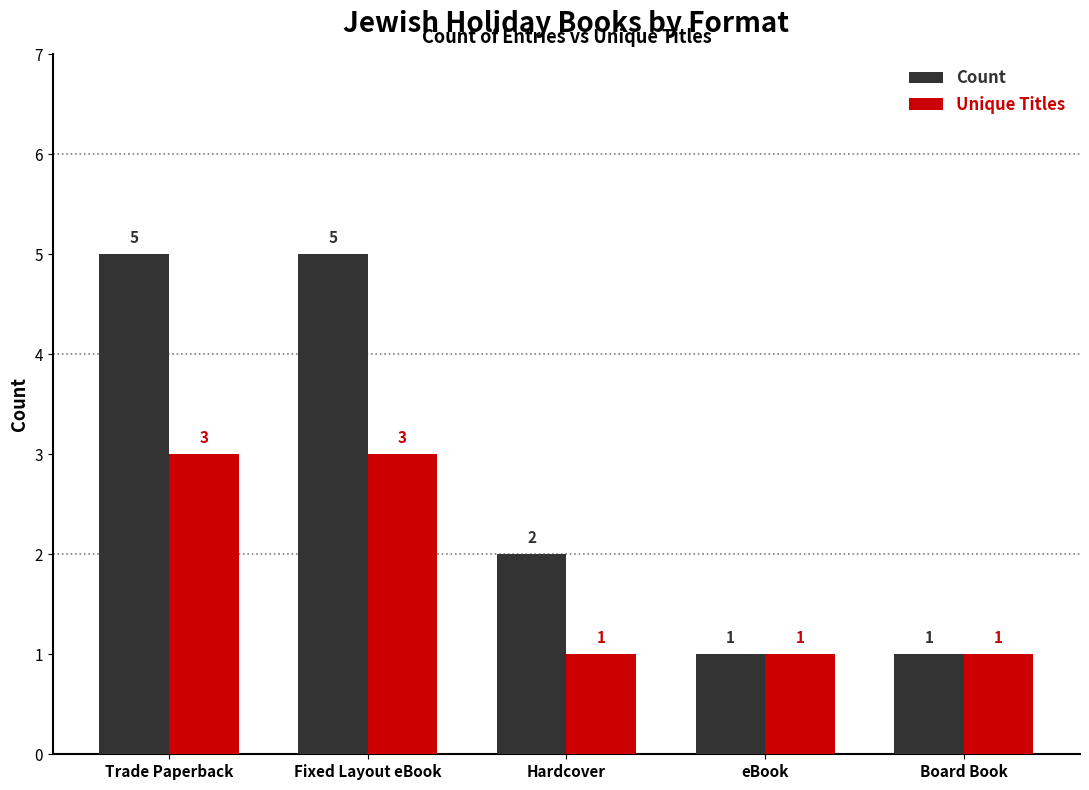

How many bars are there in each group?

2